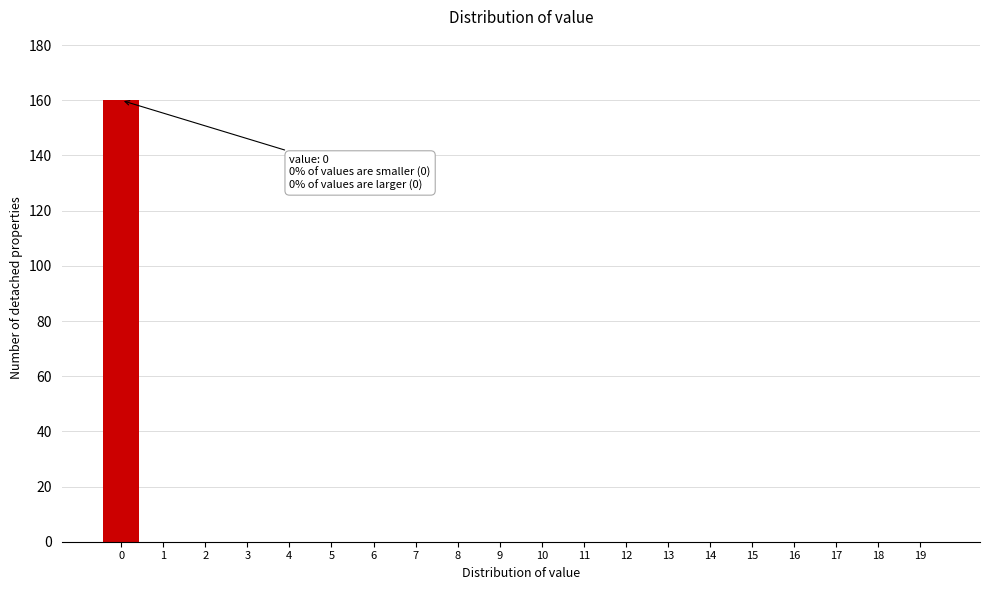

Reading left to right, extract all data points from this chart.

0=160	1=0	2=0	3=0	4=0	5=0	6=0	7=0	8=0	9=0	10=0	11=0	12=0	13=0	14=0	15=0	16=0	17=0	18=0	19=0